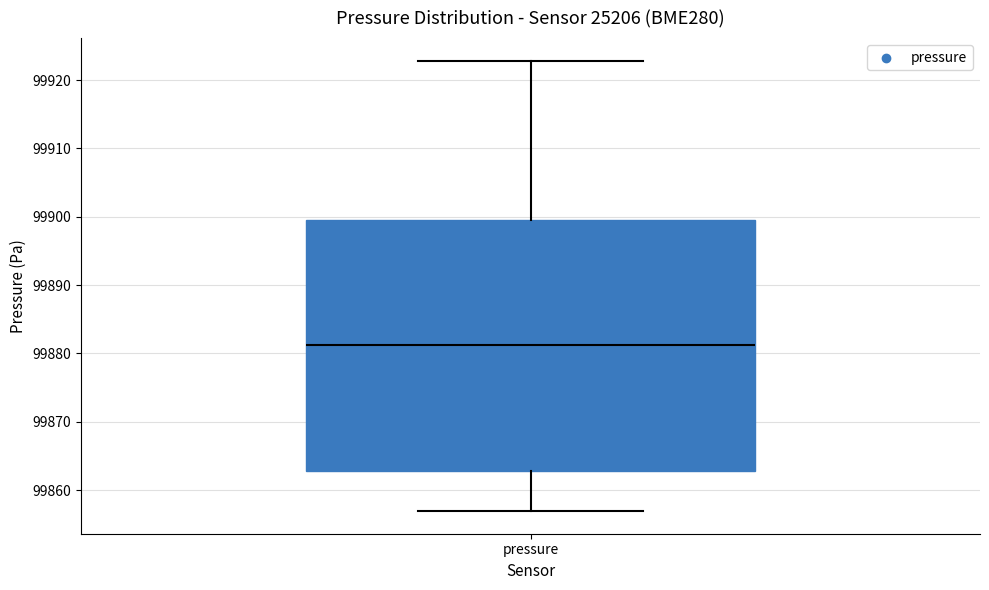

Where does the lower whisker of the box for pressure end on the y-axis? The values are not printed on the chart, so give them approximately, as read against the axis.

99857